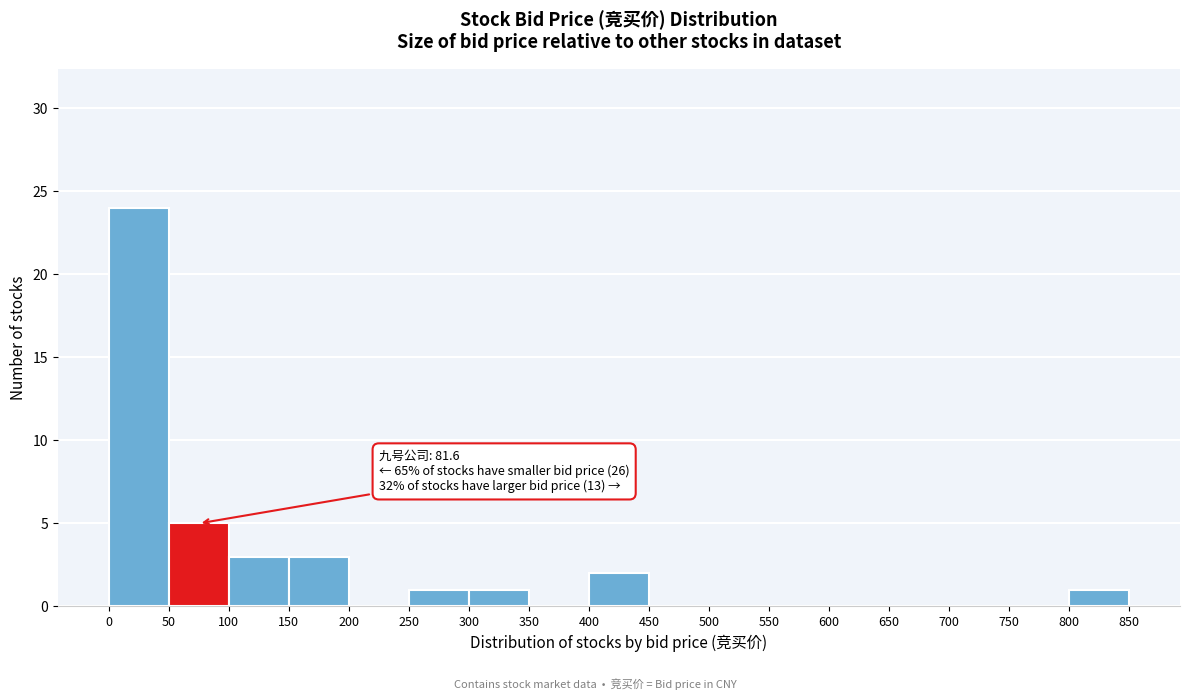

Over which range of the x-axis is the bar tallest?

0 to 50